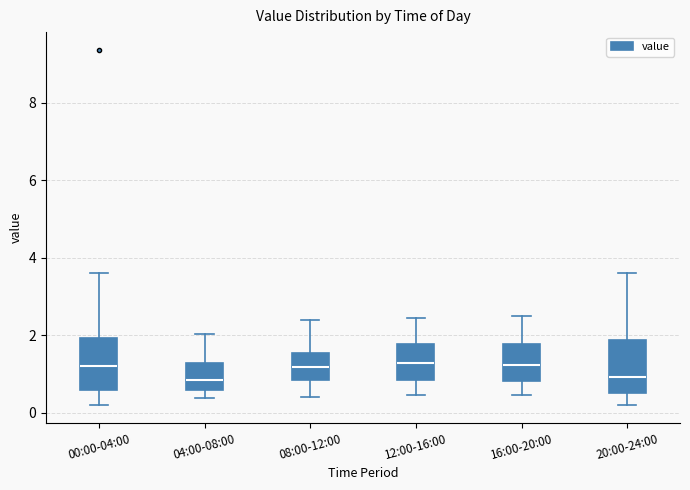

Where is the upper edge of the box for 00:00-04:00 on the y-axis? The values are not printed on the chart, so give them approximately, as read against the axis.

2.0